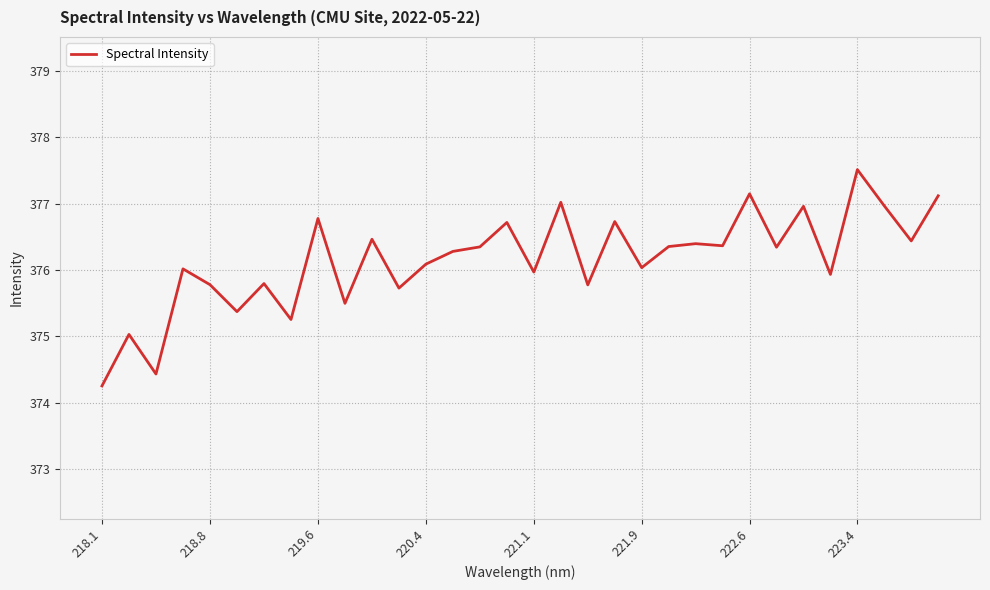

What is the difference between the maximum and minimum values?

3.3